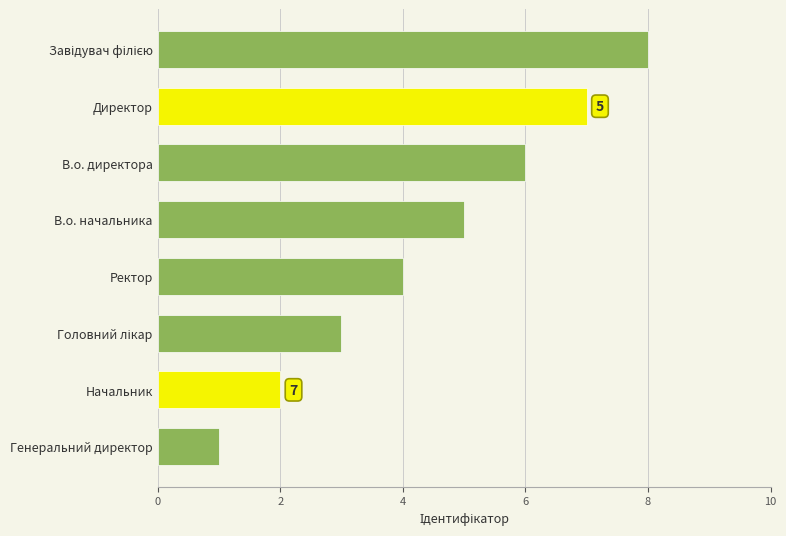

How many bars are there in total?

8